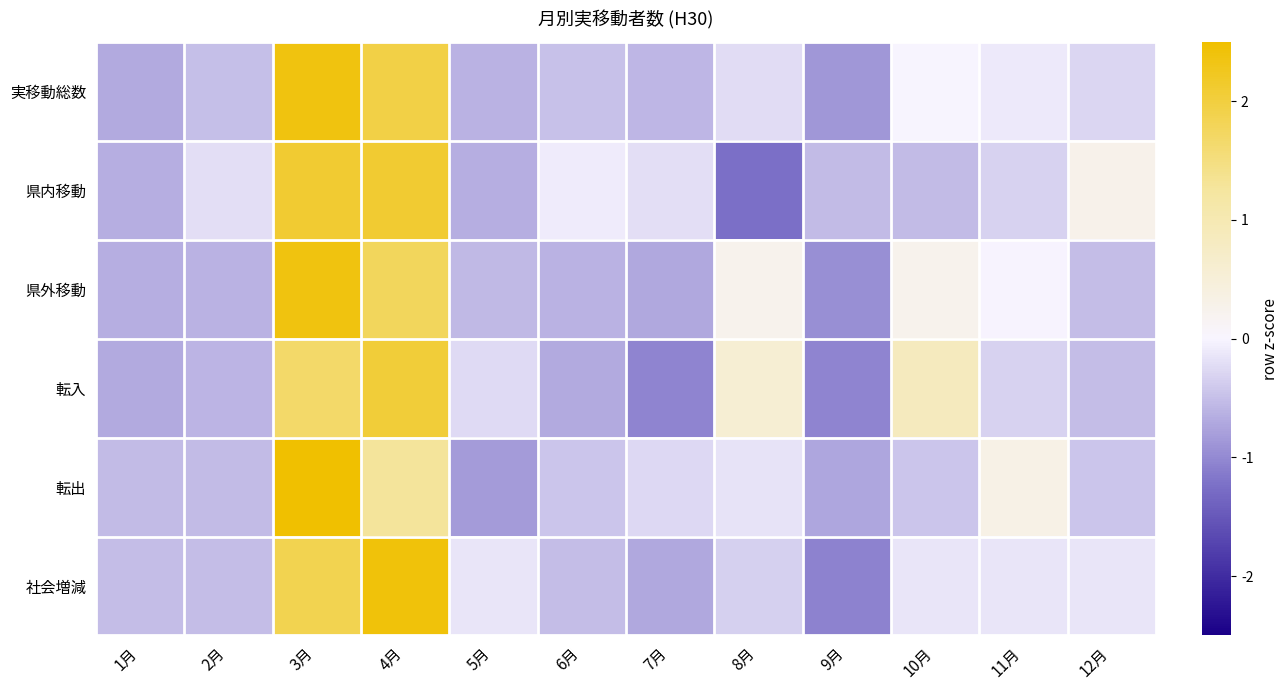

At which category is the sum across all series the highest?

3月